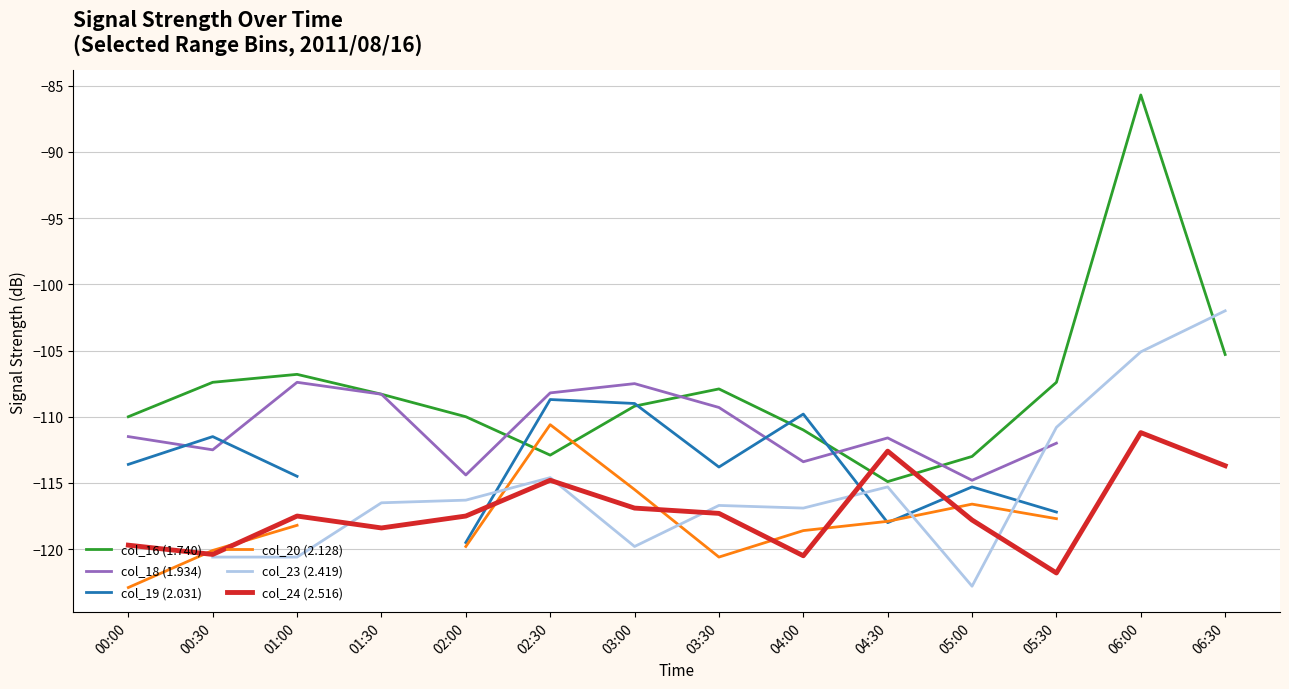

Which series has the largest total across all categories?

col_16 (1.740)